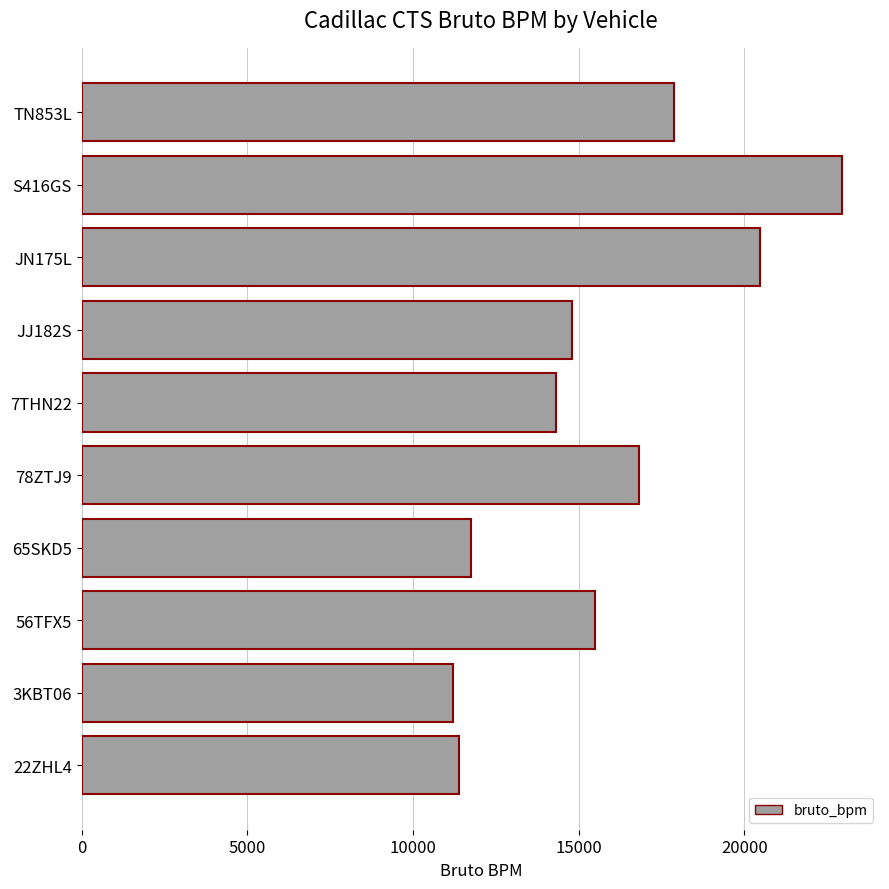

Where is the data nearest to the value 17082?

78ZTJ9